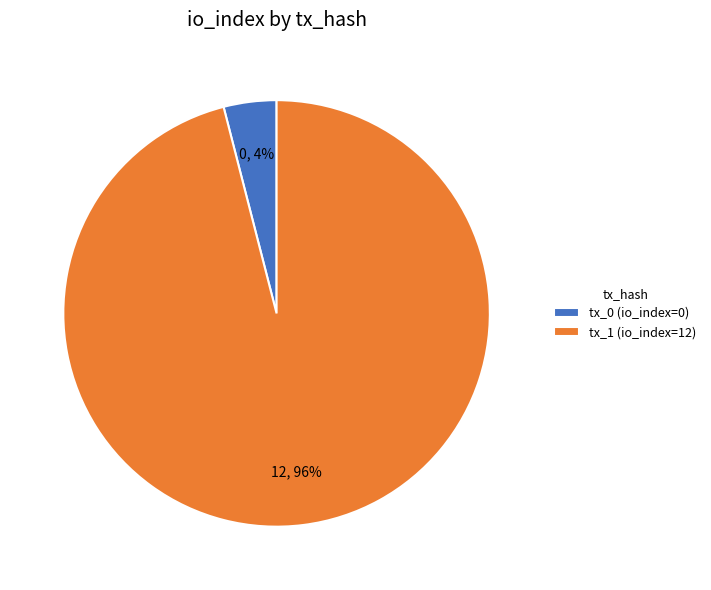

To the nearest percent, what is the difference between the tx_1 (io_index=12) and tx_0 (io_index=0) slice percentages?

92%